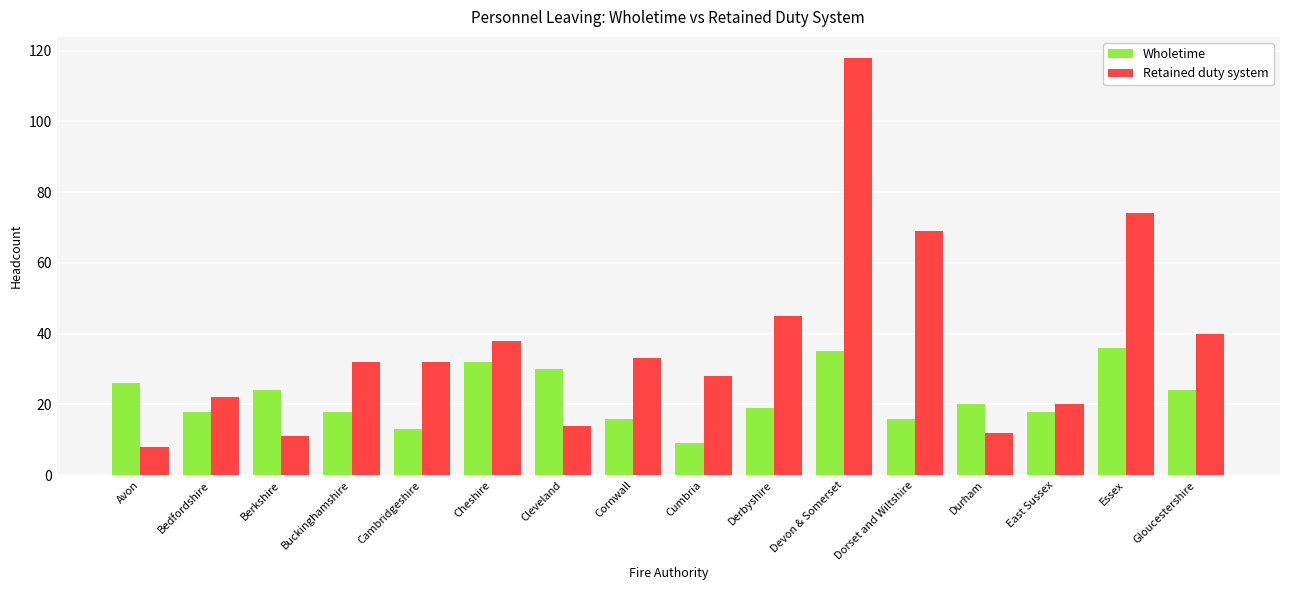

At which category is the sum across all series the highest?

Devon & Somerset